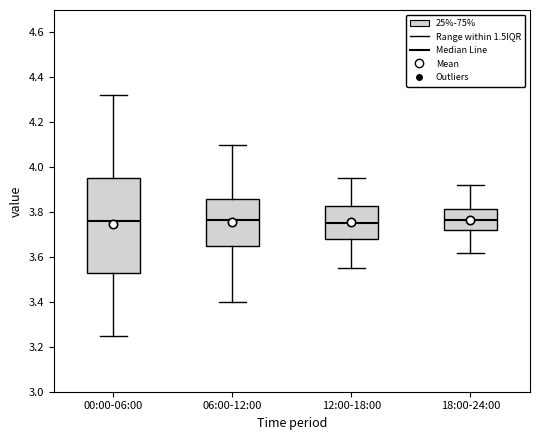

Reading left to right, read every box against the y-axis: the position of its median line, the range the box covers, and the ends of its whiskers. The values are not printed on the chart, so give them approximately, as read against the axis.

00:00-06:00: median 3.76, box 3.54 to 3.96, whiskers 3.26 to 4.32
06:00-12:00: median 3.76, box 3.66 to 3.86, whiskers 3.40 to 4.10
12:00-18:00: median 3.76, box 3.68 to 3.82, whiskers 3.56 to 3.96
18:00-24:00: median 3.76, box 3.72 to 3.82, whiskers 3.62 to 3.92